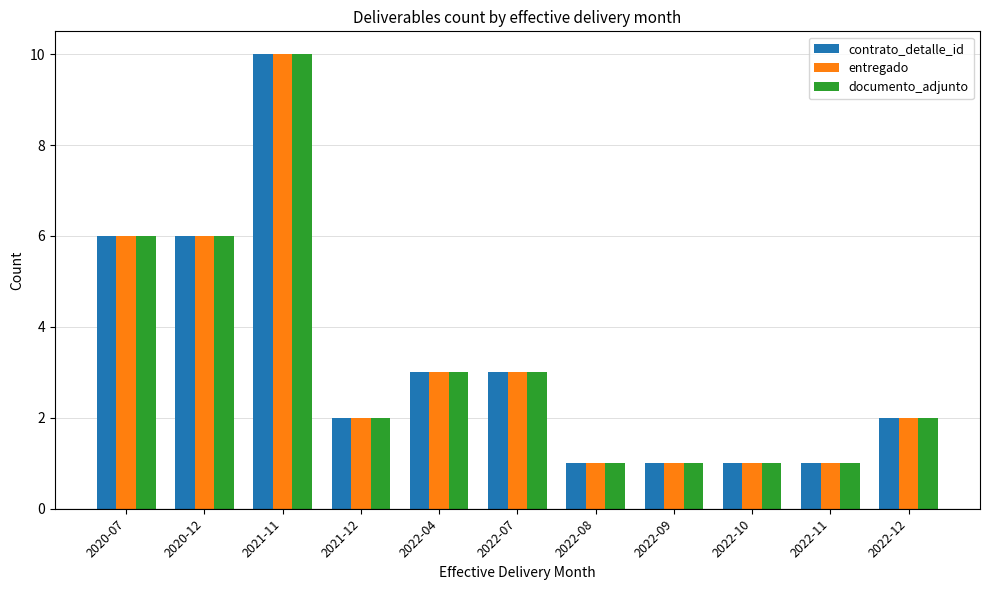

Count the number of categories in the chart.

11